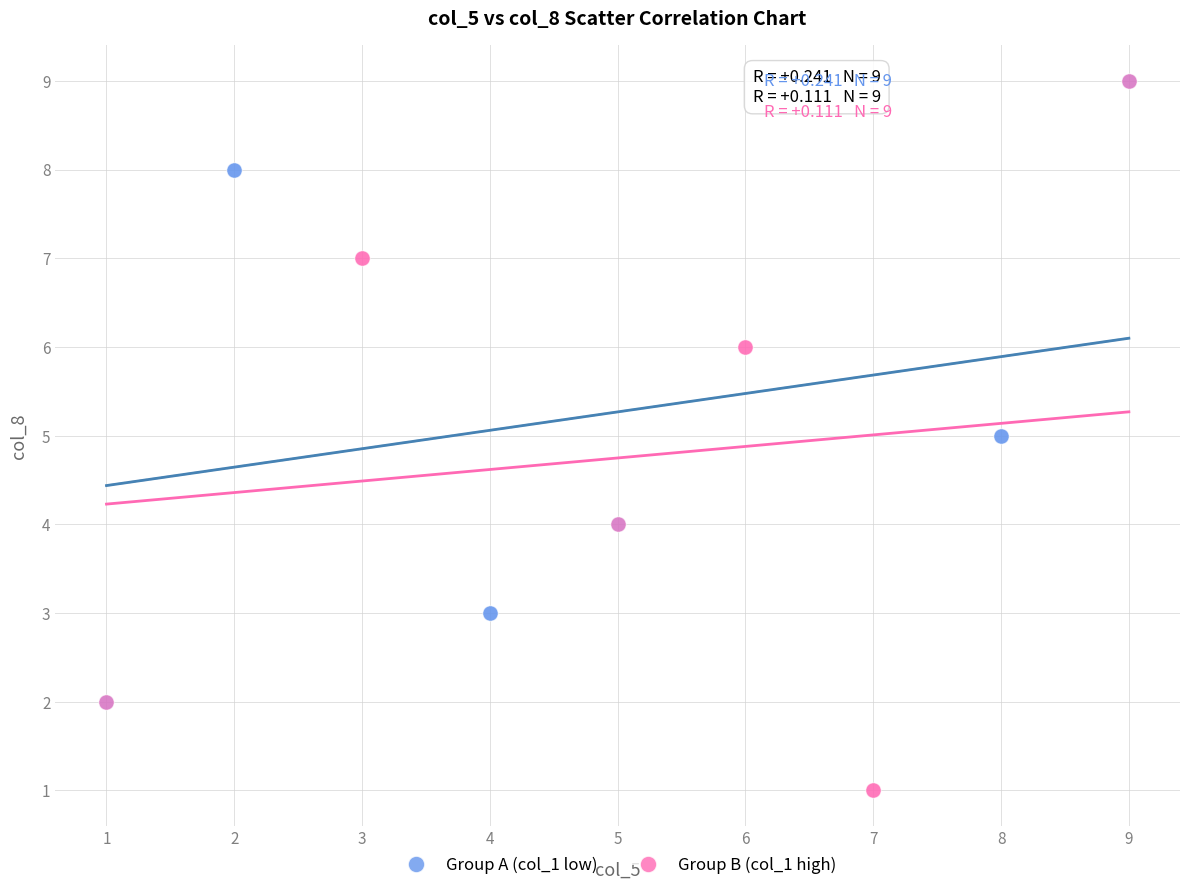

Which series has the widest spread of Y values?

Group B (col_1 high)